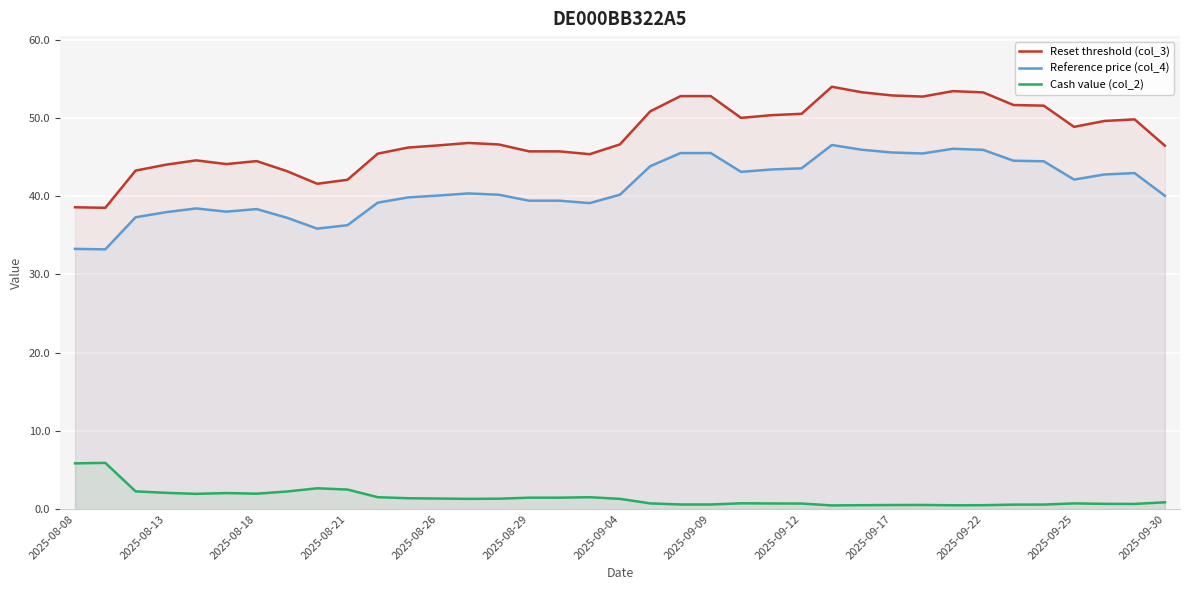

In Reset threshold (col_3), how many points are higher than both neighbors (excluding endpoints)?

6